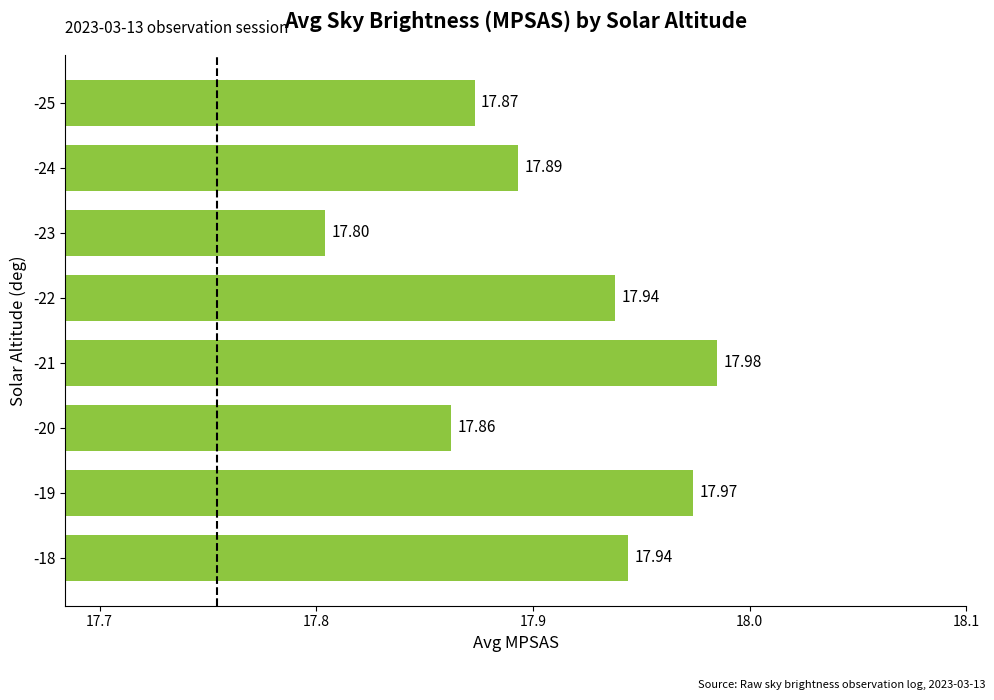

What is the ratio of the value at -25 to the value at -24?

1.0